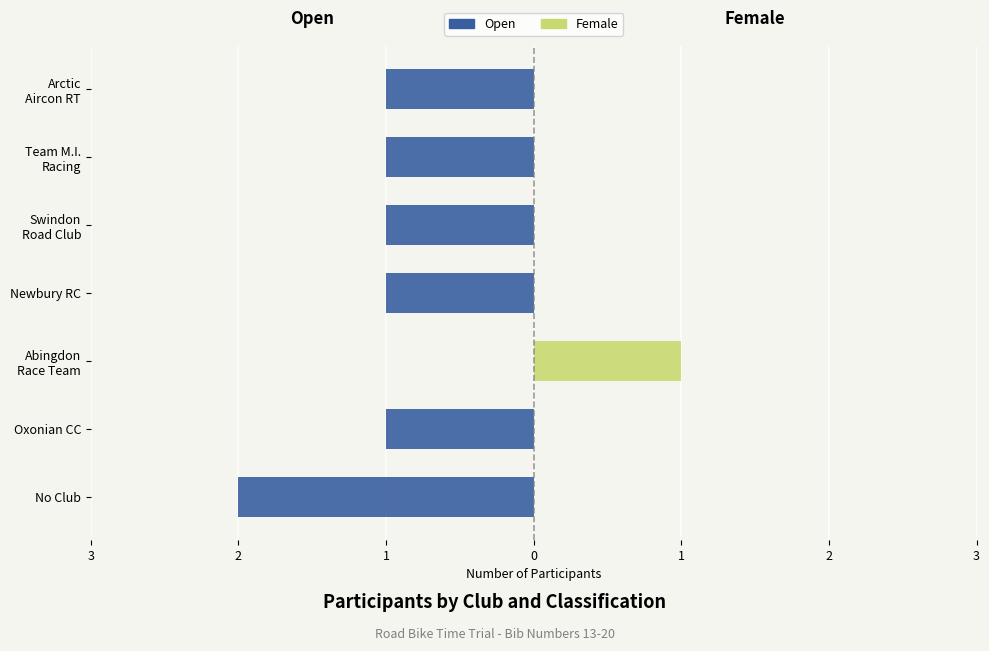

The Female series shows 1 at Team M.I. Racing. True or false?

False